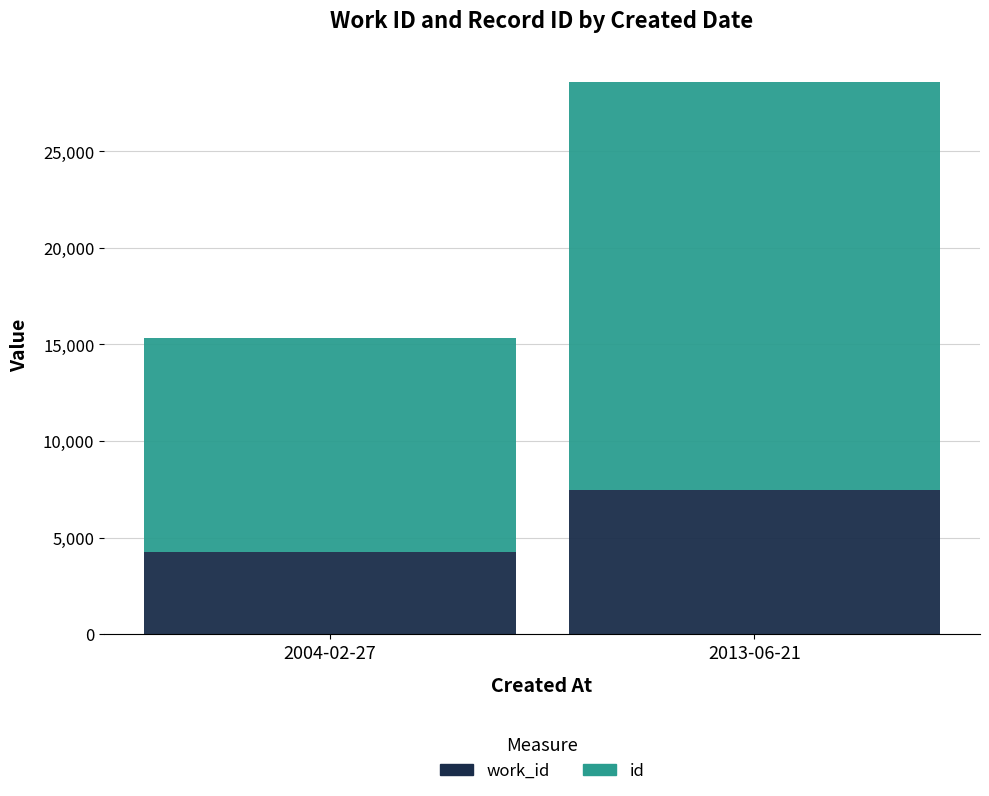

At which category is the sum across all series the highest?

2013-06-21